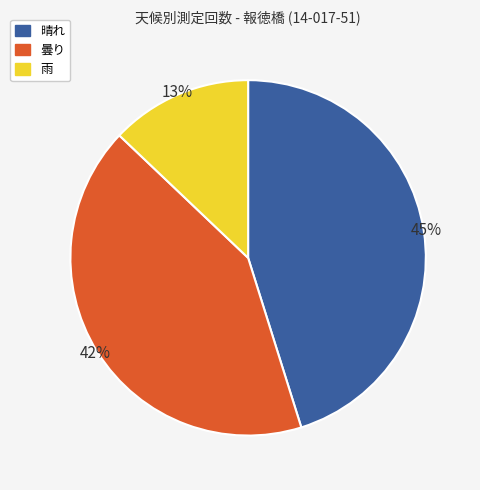

To the nearest percent, what is the combined percentage of 曇り and 晴れ?

87%